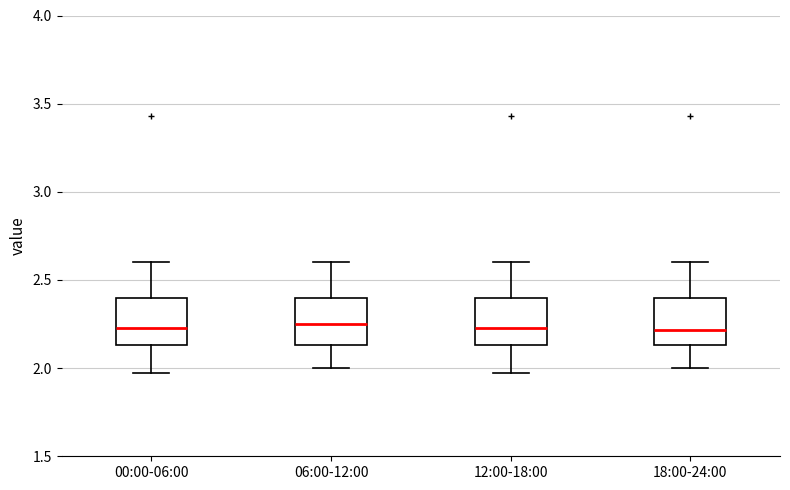

Reading left to right, read every box against the y-axis: the position of its median line, the range the box covers, and the ends of its whiskers. The values are not printed on the chart, so give them approximately, as read against the axis.

00:00-06:00: median 2.25, box 2.15 to 2.40, whiskers 1.95 to 2.60
06:00-12:00: median 2.25, box 2.15 to 2.40, whiskers 2.00 to 2.60
12:00-18:00: median 2.25, box 2.15 to 2.40, whiskers 1.95 to 2.60
18:00-24:00: median 2.20, box 2.15 to 2.40, whiskers 2.00 to 2.60